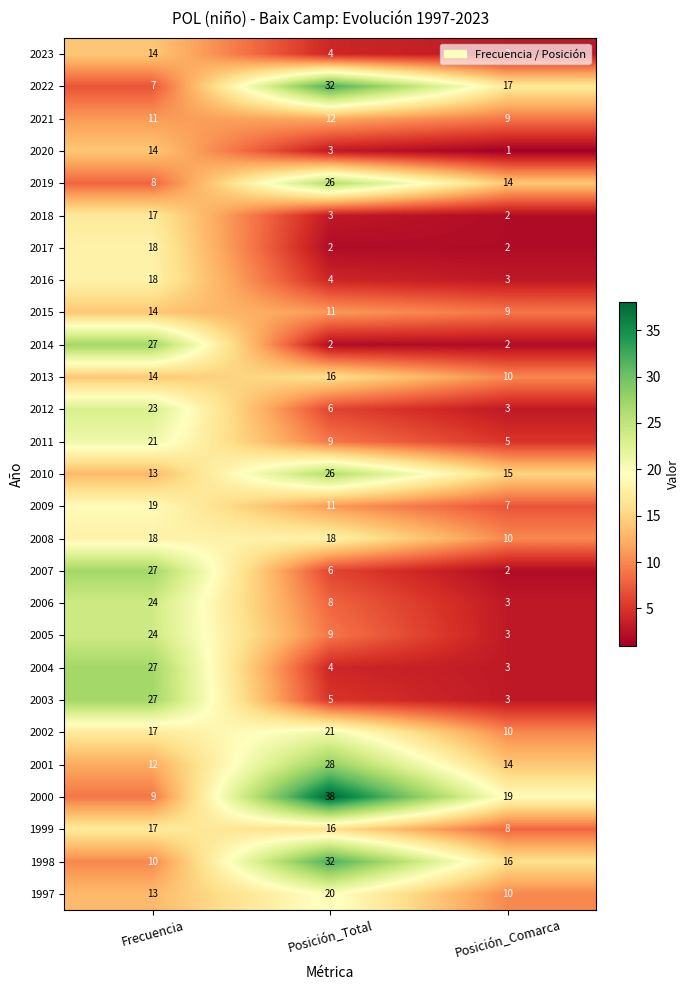

How many data points in 2019 are less than 14?

1